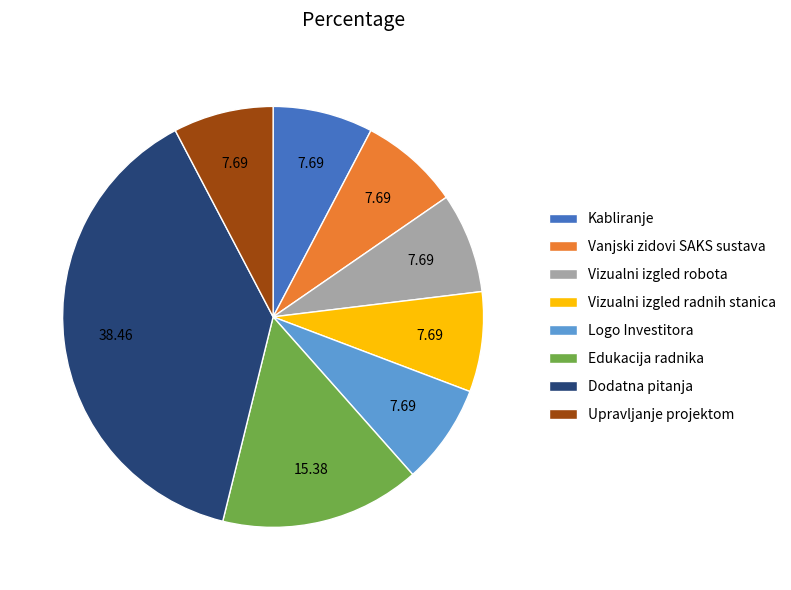

Is there a majority slice in this chart?

No